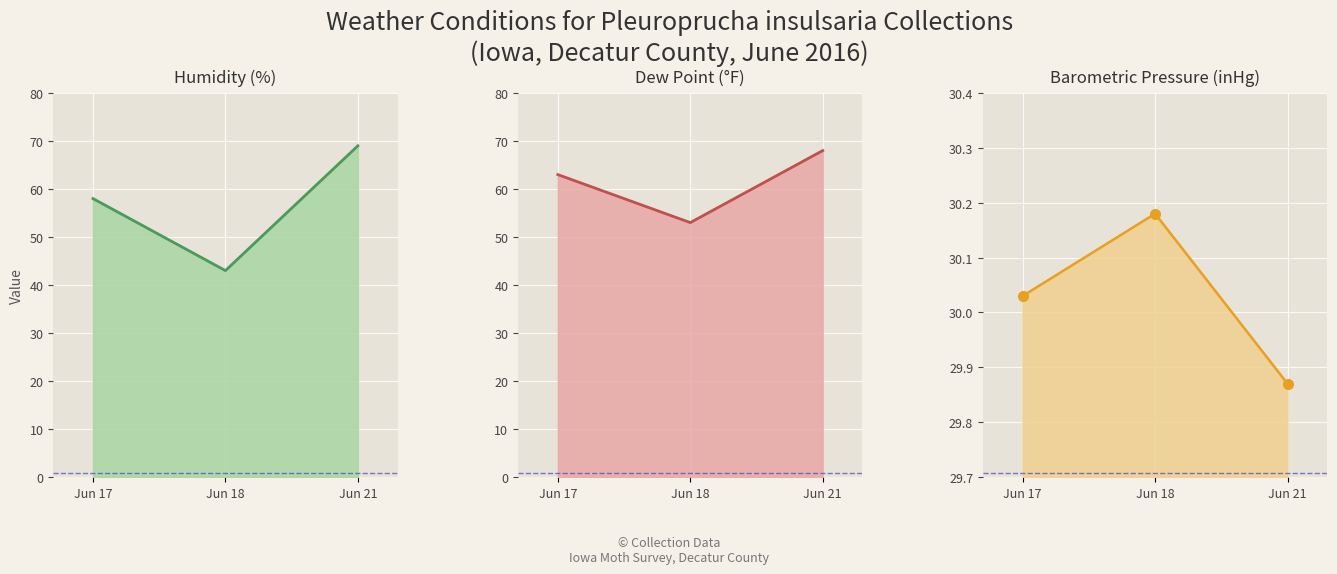

Reading left to right, extract all data points from this chart.

Humidity line: 58.0	43.0	69.0
Dew Point line: 63.0	53.0	68.0
Barometric Pressure line: 30.0	30.2	29.9